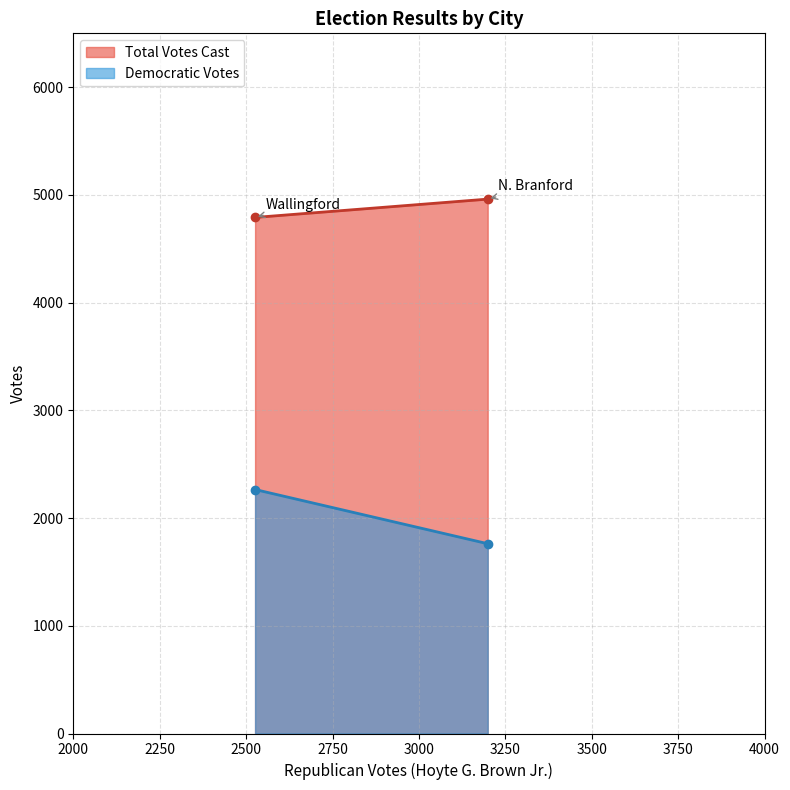

How many values in the Democratic Votes series are below 2265?

1